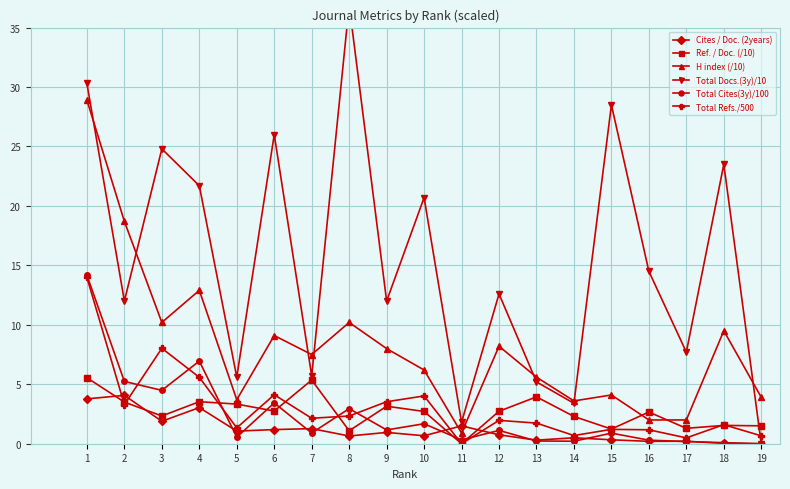

What is the sum of all Total Cites(3y)/100 values?

44.9